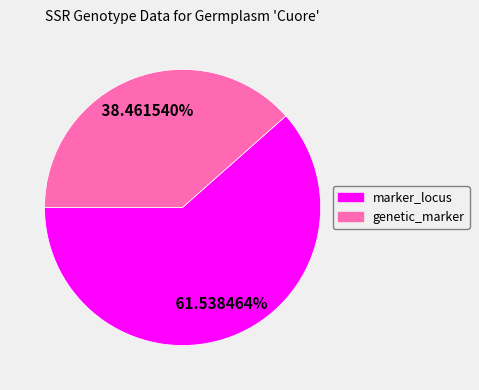

Rank the categories by value from highest to lowest.

marker_locus, genetic_marker